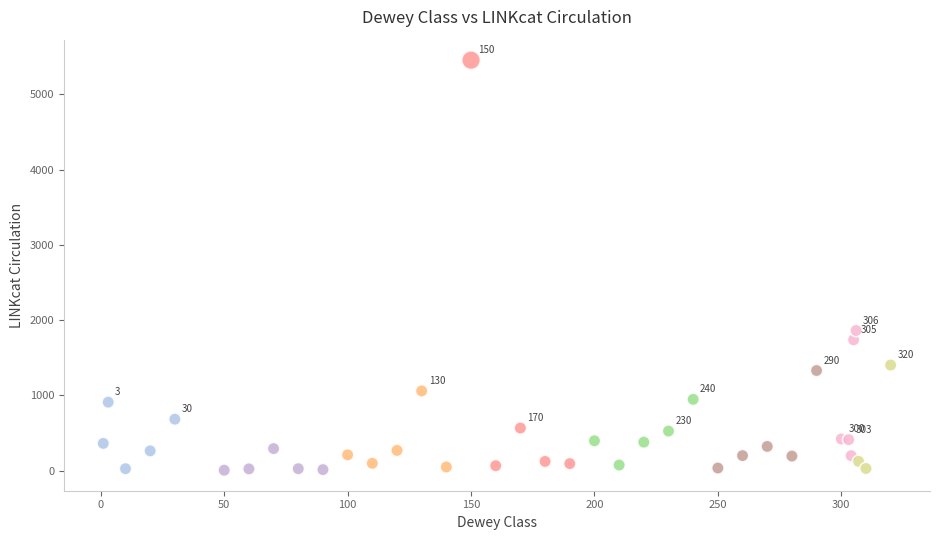

What Y value in the scatter plot is closest to 2730?

1863